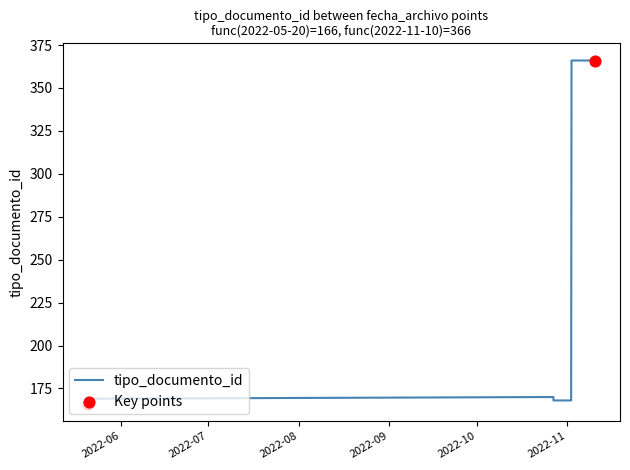

What is the difference between the maximum and minimum values?

200